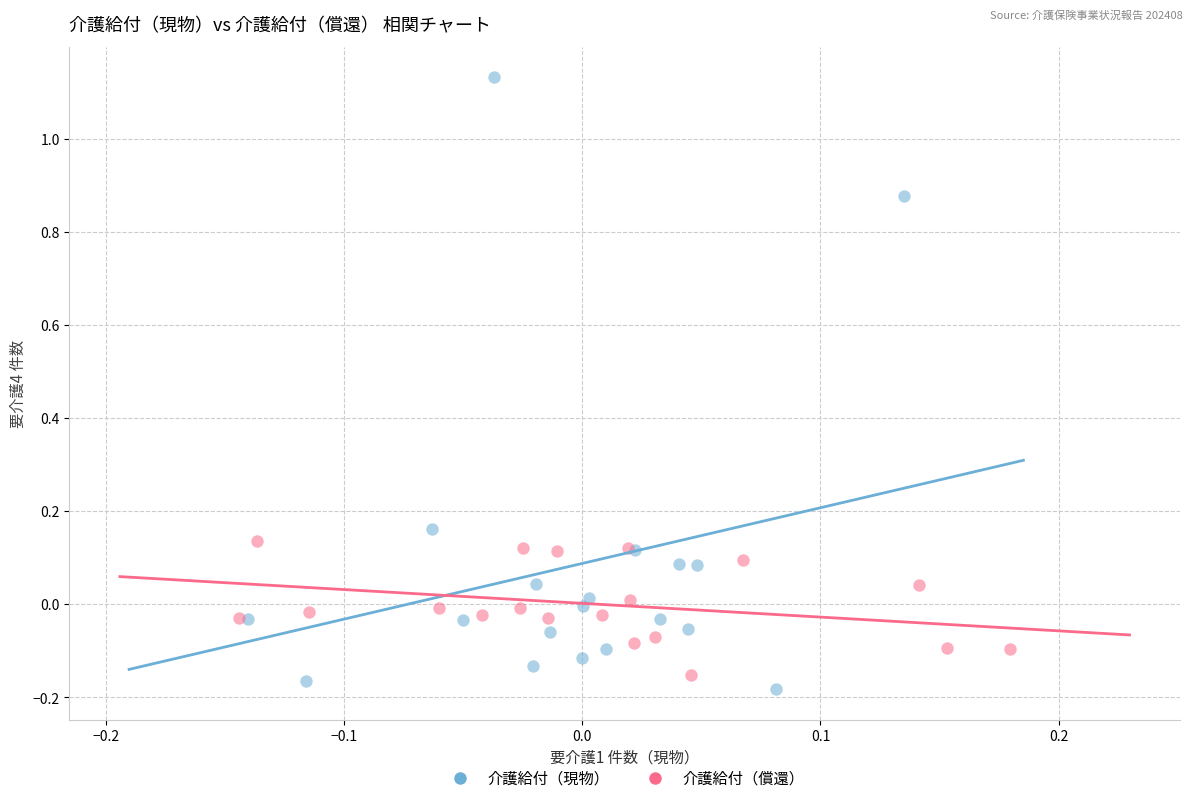

Which series has the largest Y range (max minus min)?

介護給付（現物）